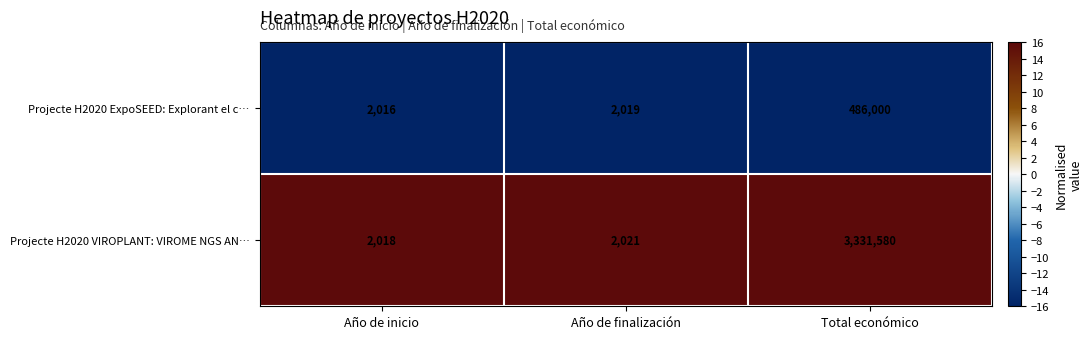

At Total económico, list the series in order from largest to smallest.

Projecte H2020 VIROPLANT: VIROME NGS AN…, Projecte H2020 ExpoSEED: Explorant el c…